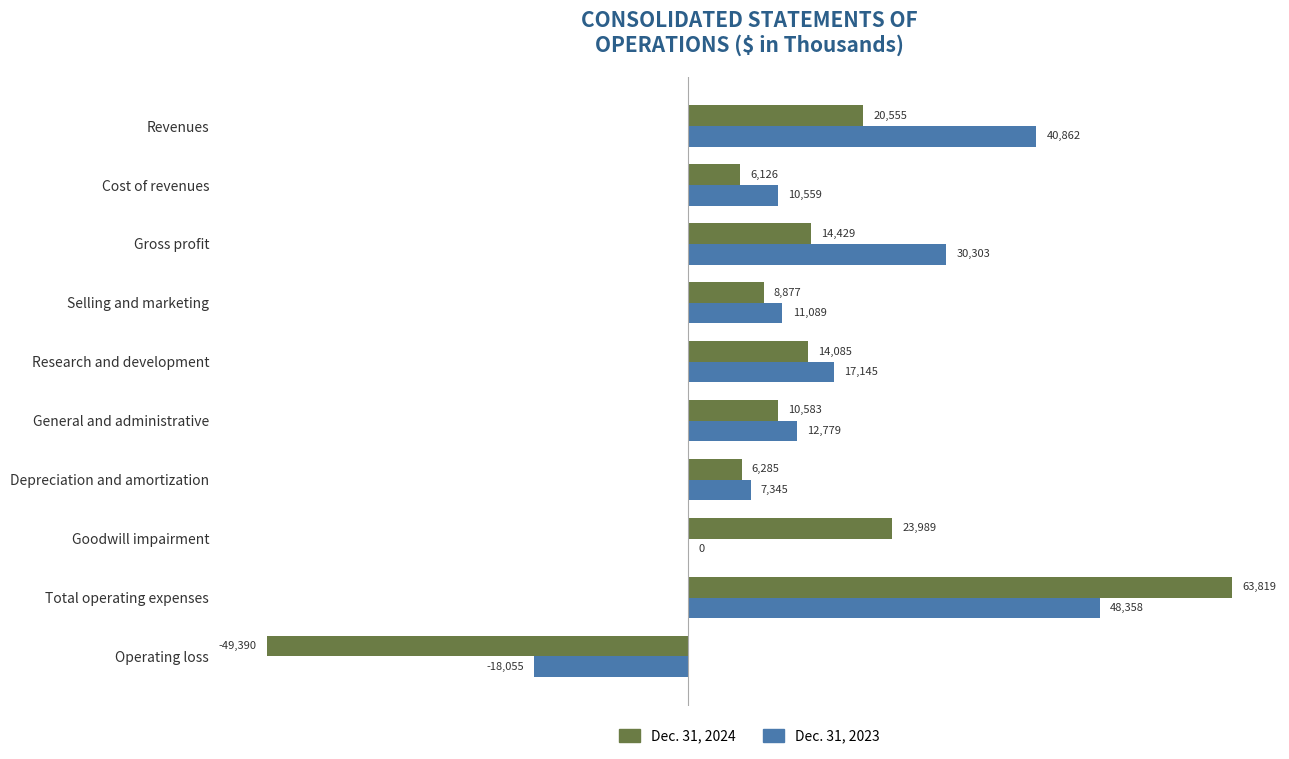

What is the maximum value for Dec. 31, 2024?

63819